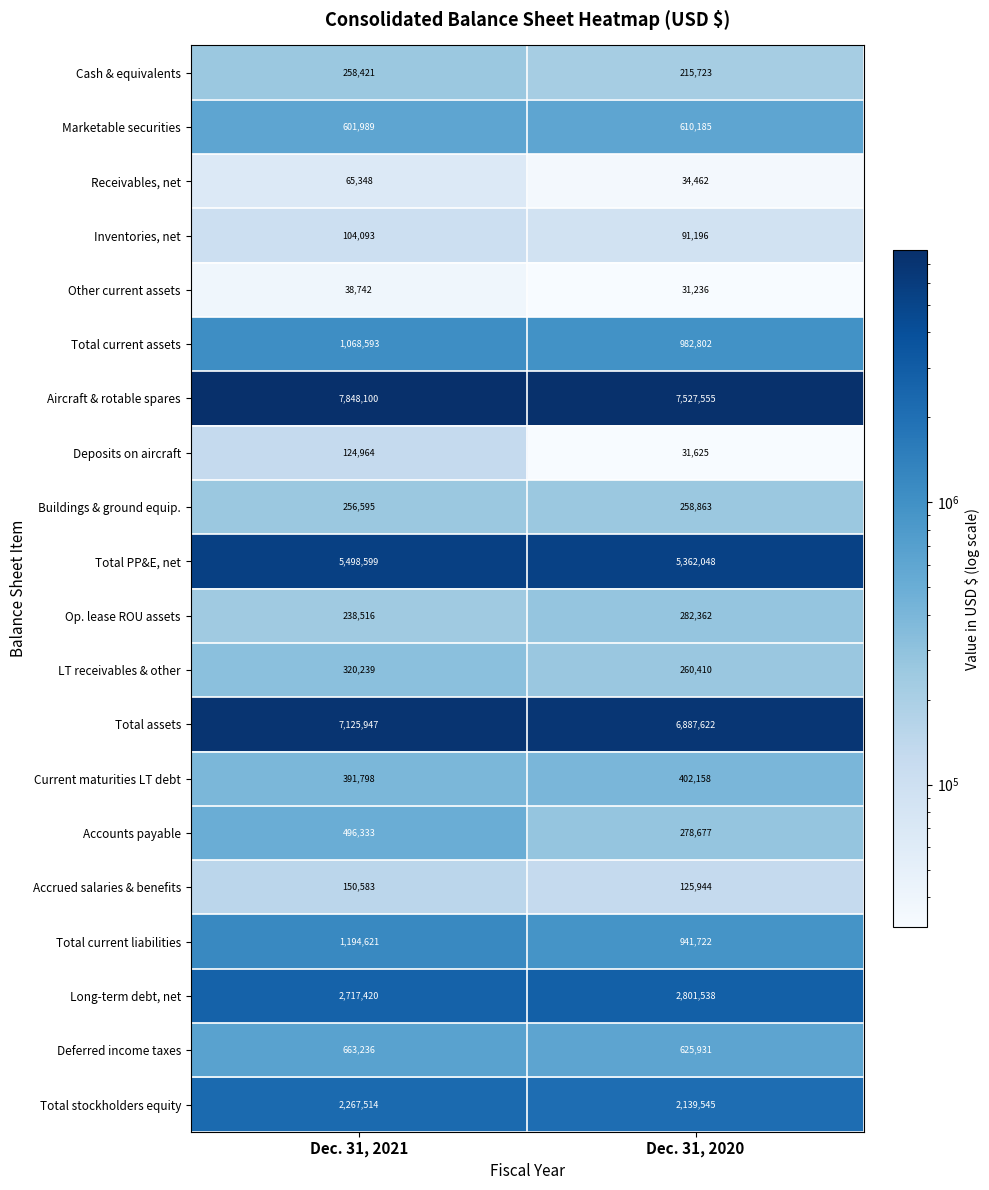

Rank the series at Dec. 31, 2020 from lowest to highest value.

Other current assets, Deposits on aircraft, Receivables, net, Inventories, net, Accrued salaries & benefits, Cash & equivalents, Buildings & ground equip., LT receivables & other, Accounts payable, Op. lease ROU assets, Current maturities LT debt, Marketable securities, Deferred income taxes, Total current liabilities, Total current assets, Total stockholders equity, Long-term debt, net, Total PP&E, net, Total assets, Aircraft & rotable spares